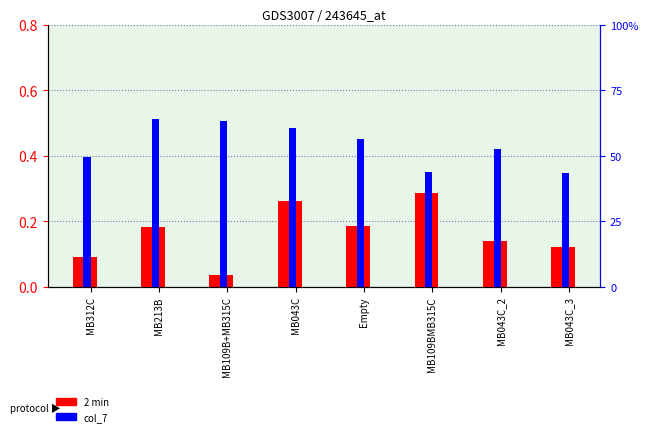

How many col_7 values are between 0 and 1?

8